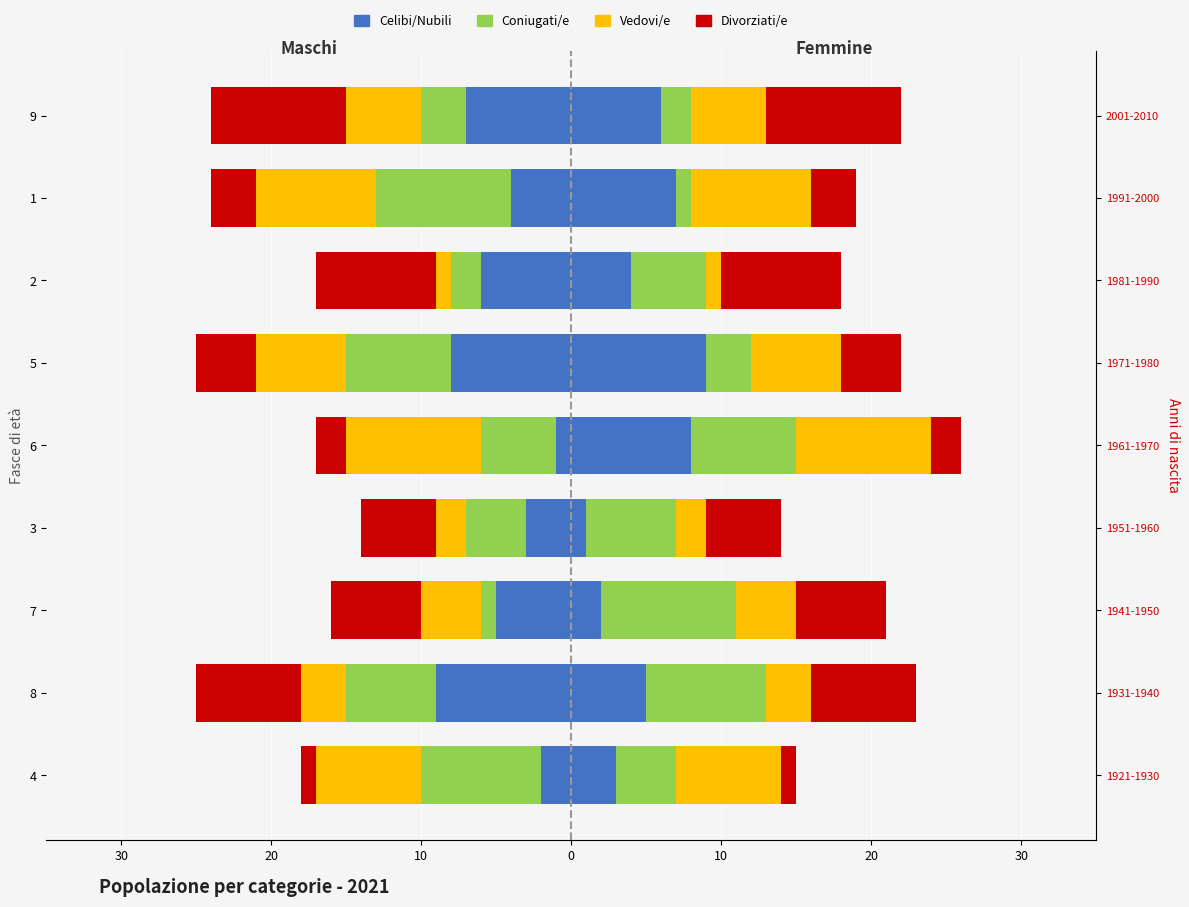

Count the number of categories in the chart.

9